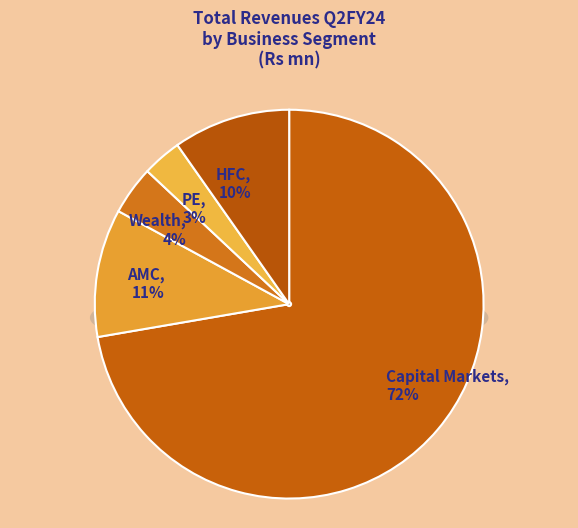

Is Capital Markets the majority of the pie?

Yes